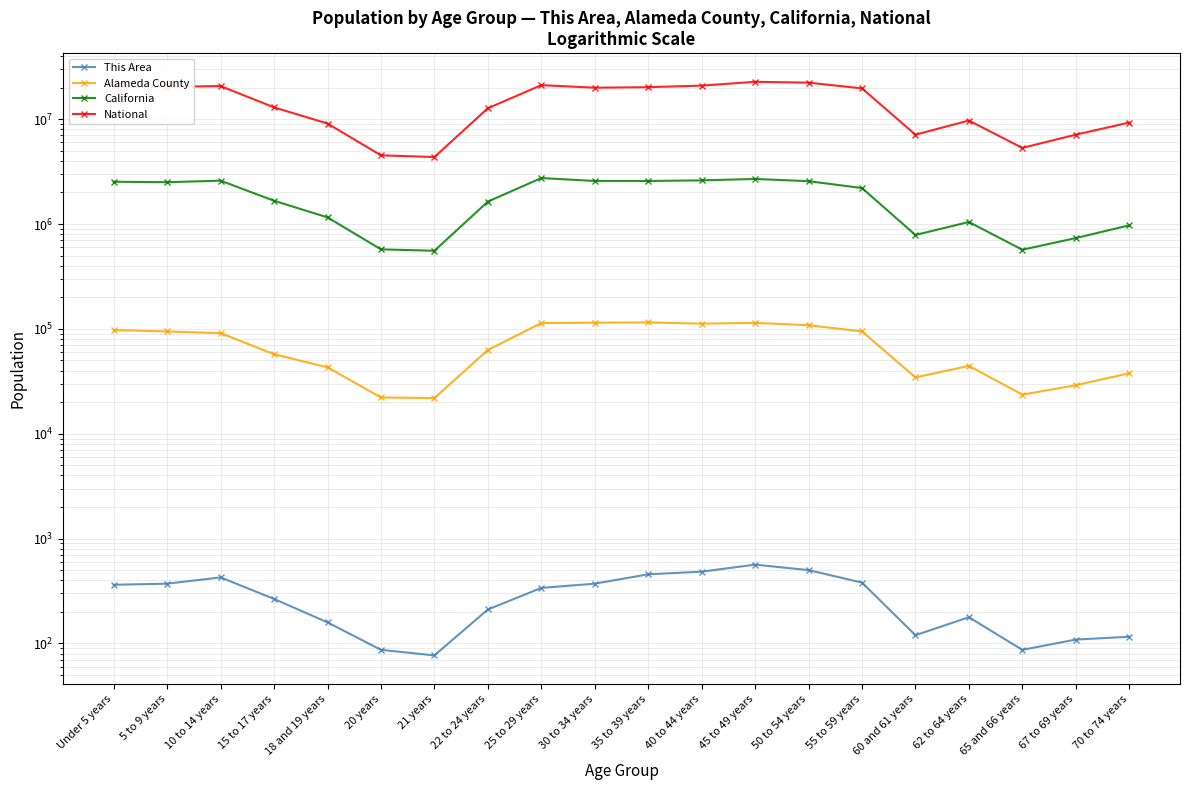

What is the maximum value shown in the chart?

22708591